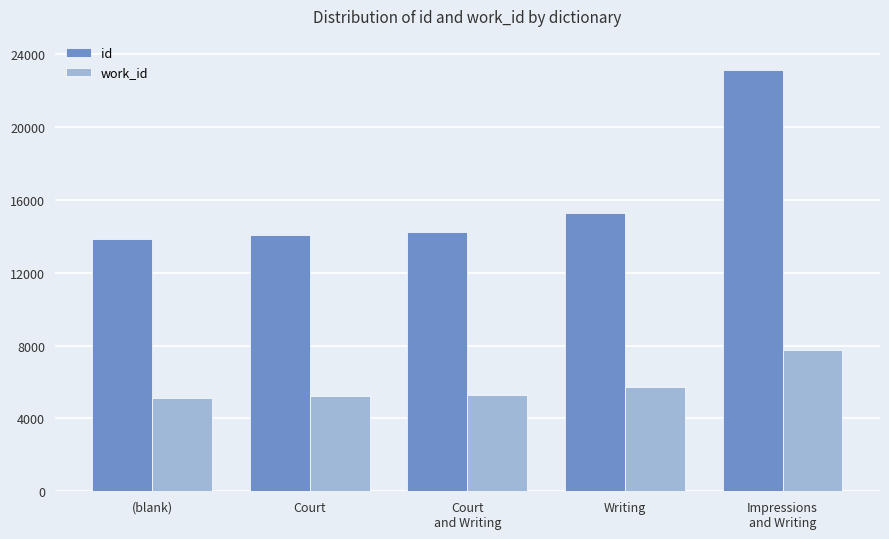

The value of id at (blank) is 8504. True or false?

False